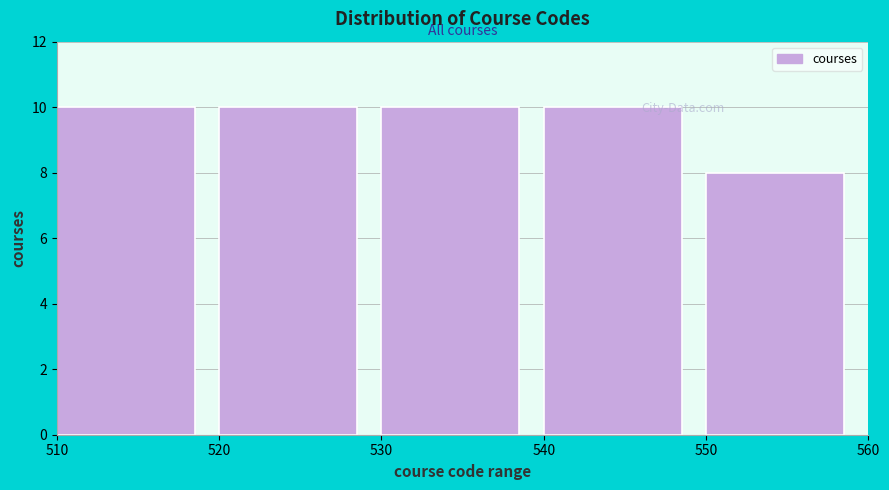

How tall is the bar that spans 540 to 550 on the x-axis? The values are not printed on the chart, so give them approximately, as read against the axis.

10